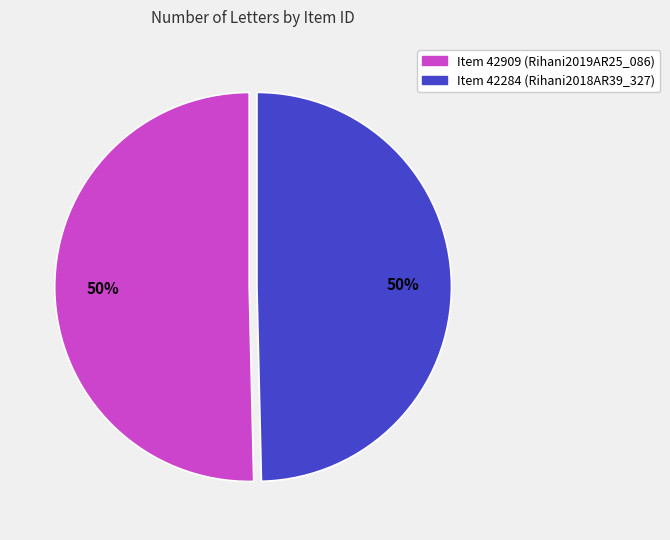

What percentage is the Item 42909 (Rihani2019AR25_086) slice, to the nearest percent?

50%